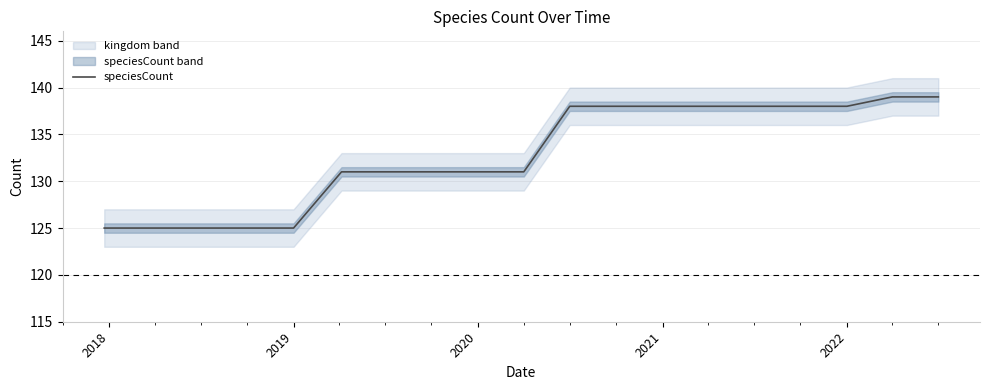

What is the difference between the maximum and minimum values?

14